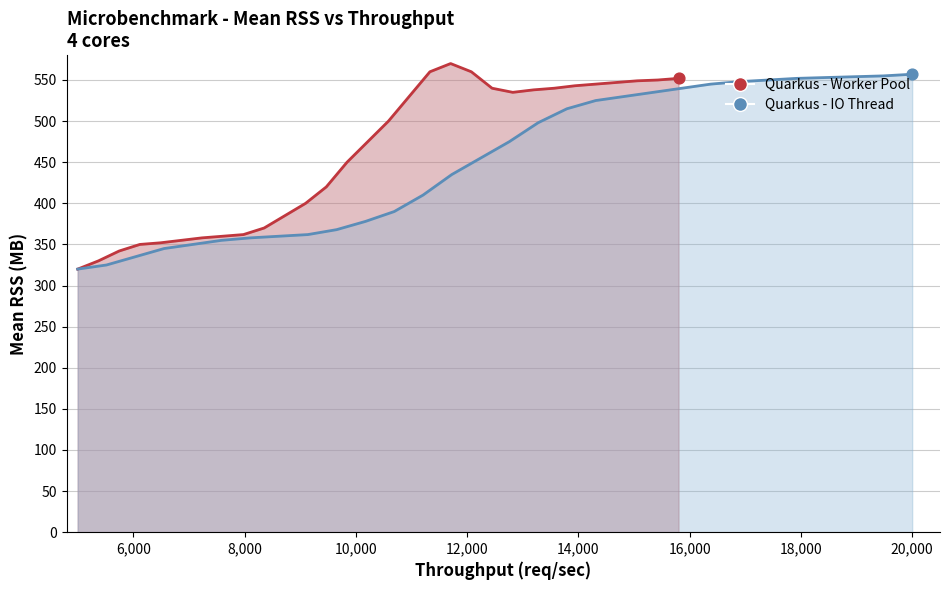

Is the value of Quarkus - IO Thread at 20,000 greater than the value of Quarkus - Worker Pool at 8,000?

Yes